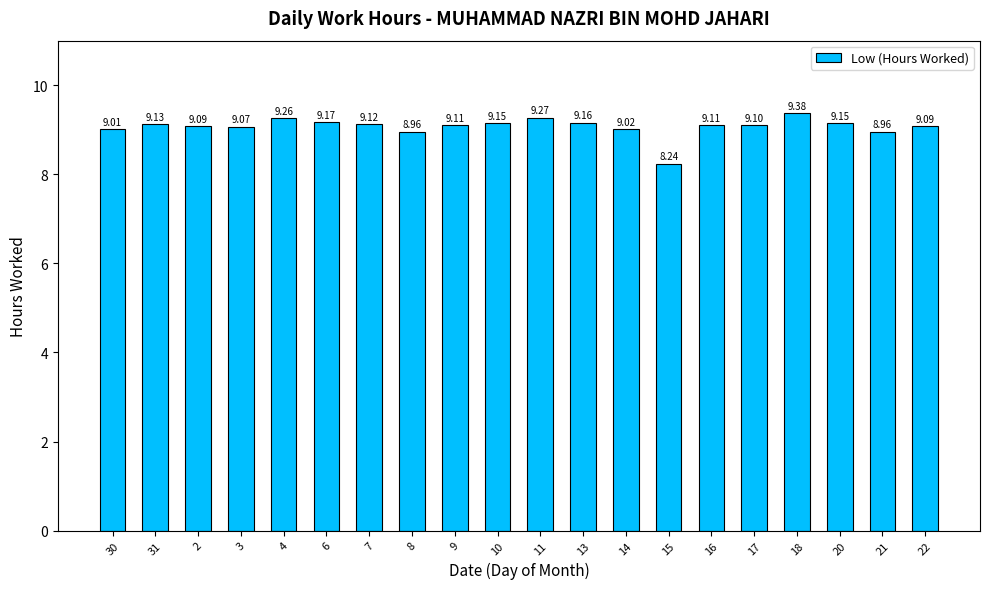

What is the label of the 11th bar from the left?

11